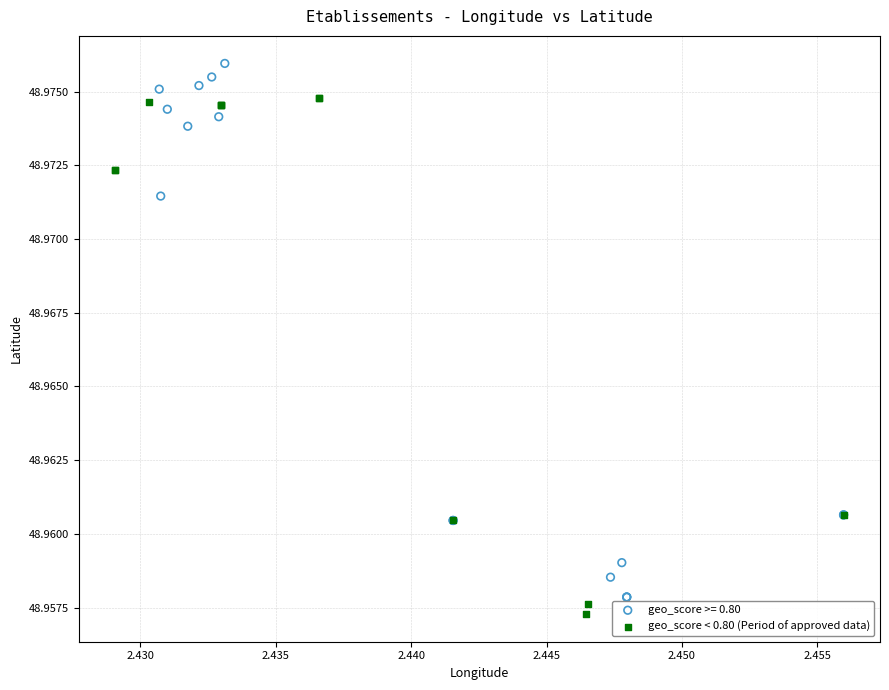

Which series contains the highest Y value?

geo_score >= 0.80